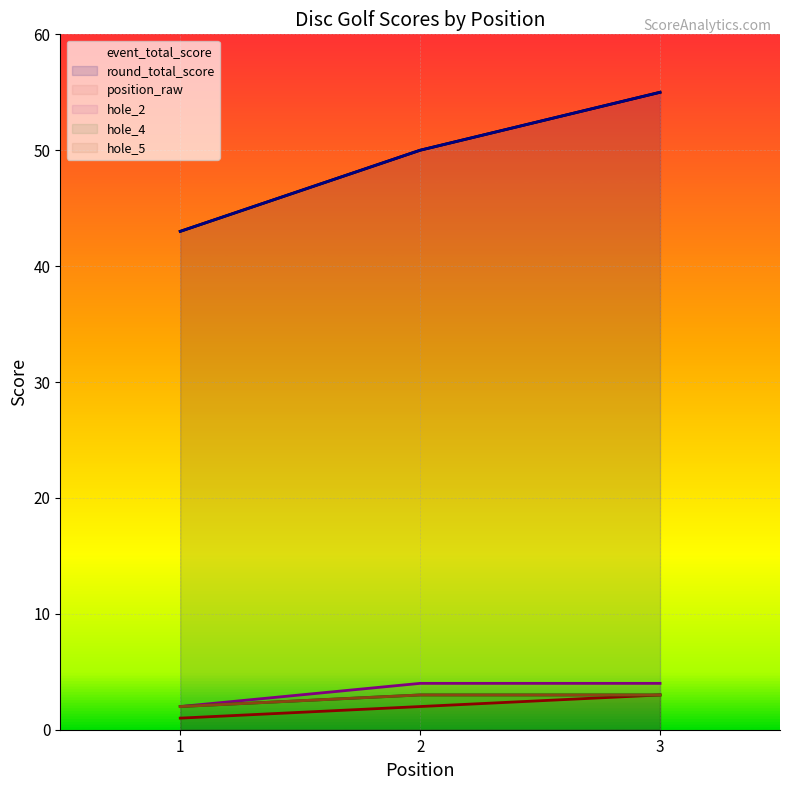

True or false: hole_5 has a value of 2 at 1.

True